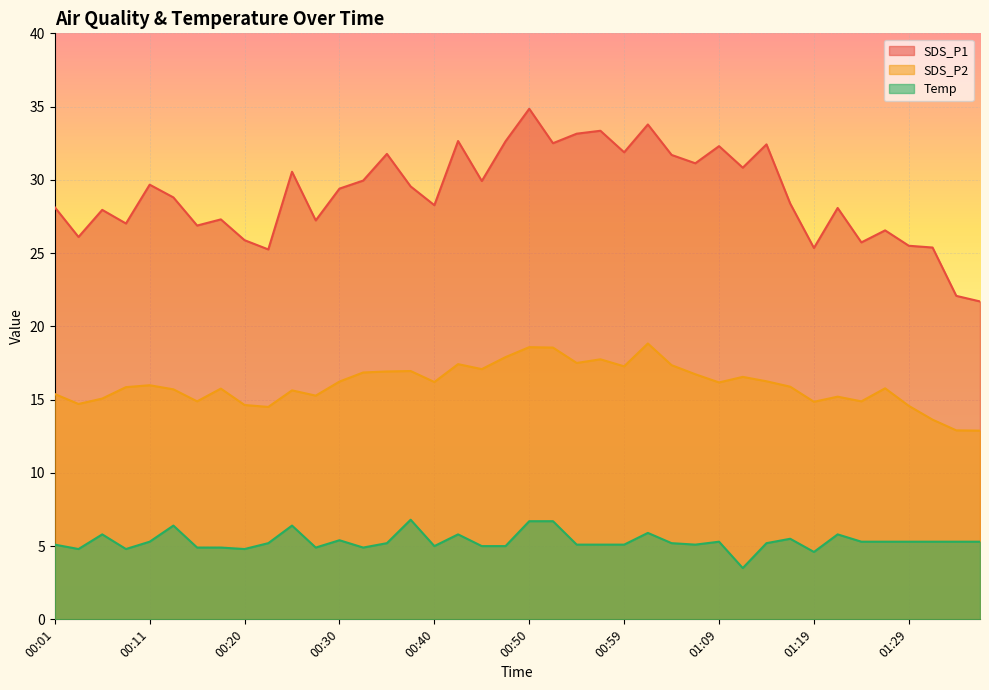

What are all the series names shown in the legend?

SDS_P1, SDS_P2, Temp